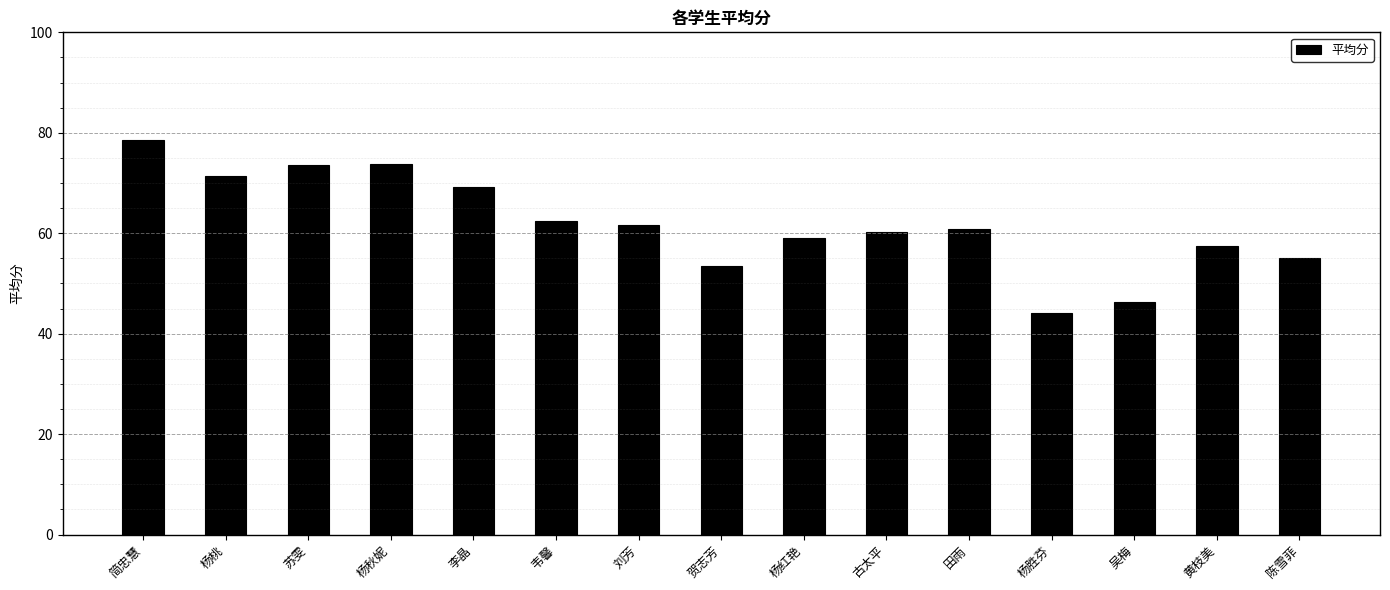

What is the change in value from 杨红艳 to 黄枝美?

-1.5